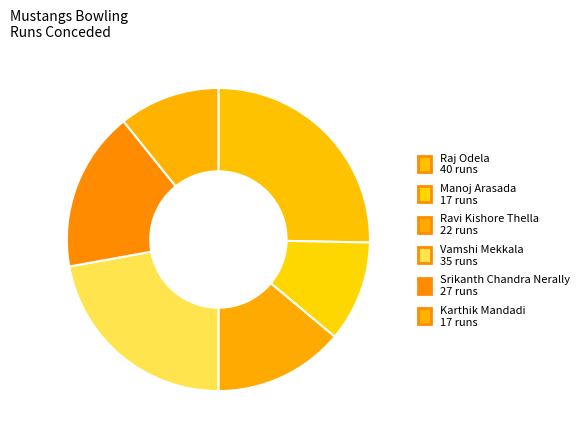

How many segments does this pie chart have?

6